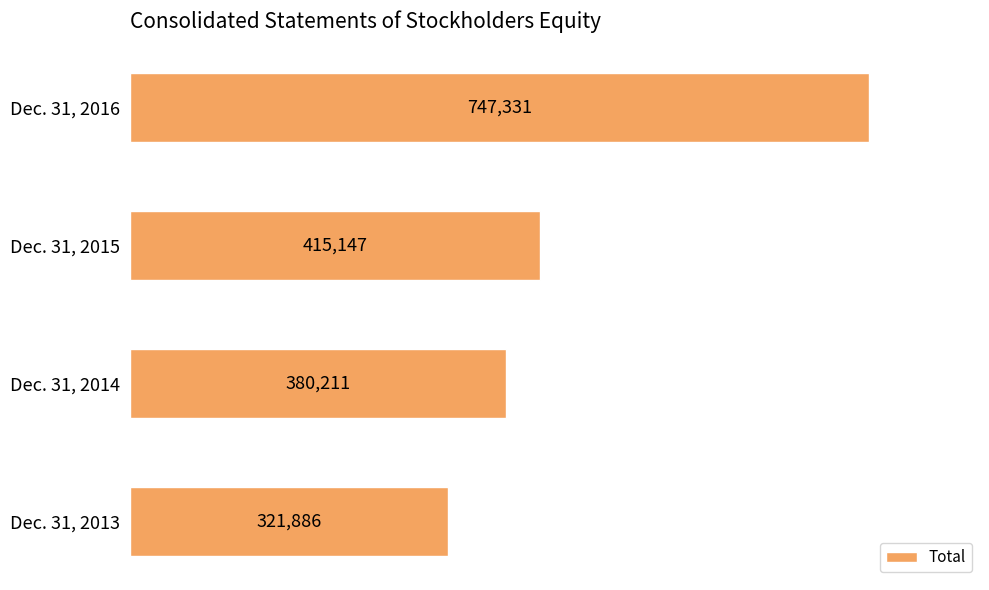

At which label is the value closest to 534608?

Dec. 31, 2015